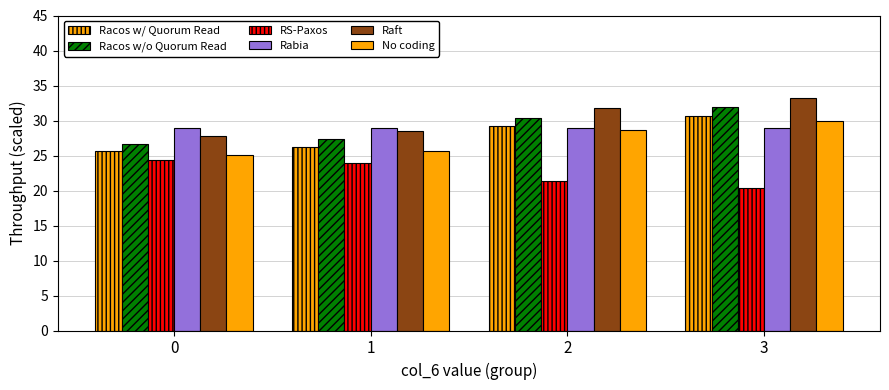

Does the chart contain stacked bars?

No